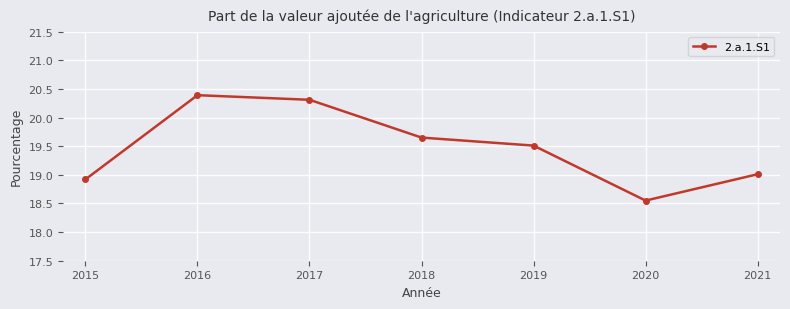

How many points are lower than both their immediate neighbors (excluding endpoints)?

1